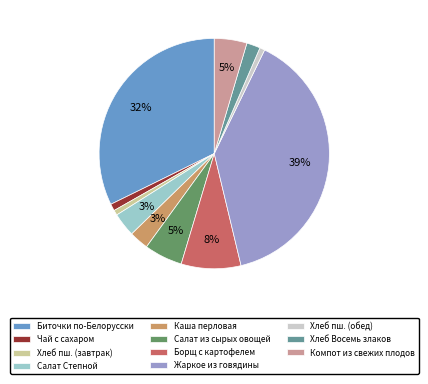

To the nearest percent, what is the average slice percentage?

9%